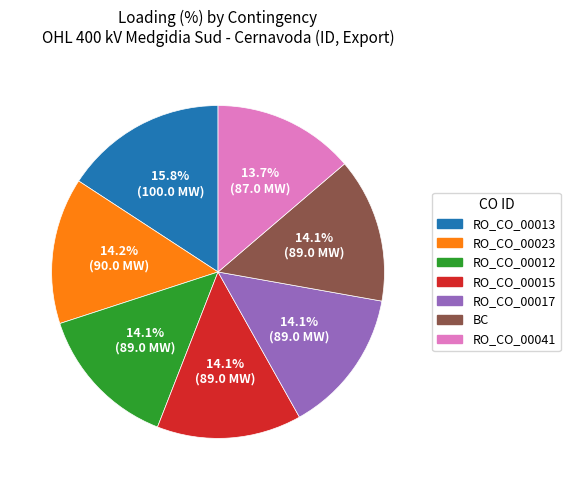

Count the number of slices in the pie.

7